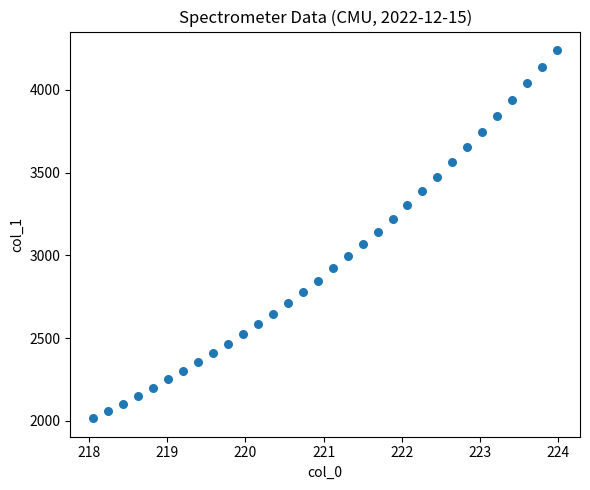

What is the range of Y values (max minus min)?

2224.8